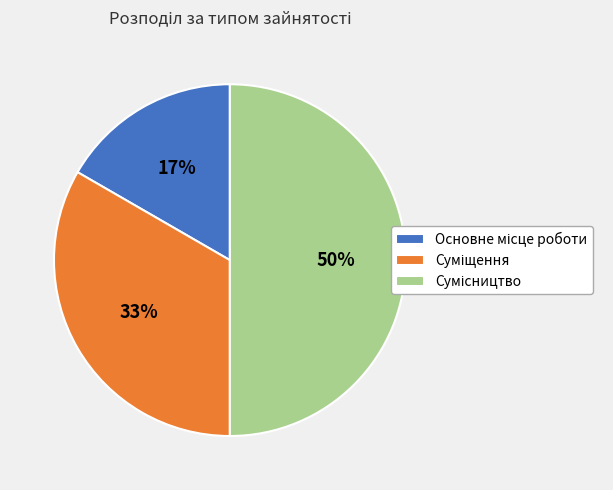

To the nearest percent, what is the average slice percentage?

33%